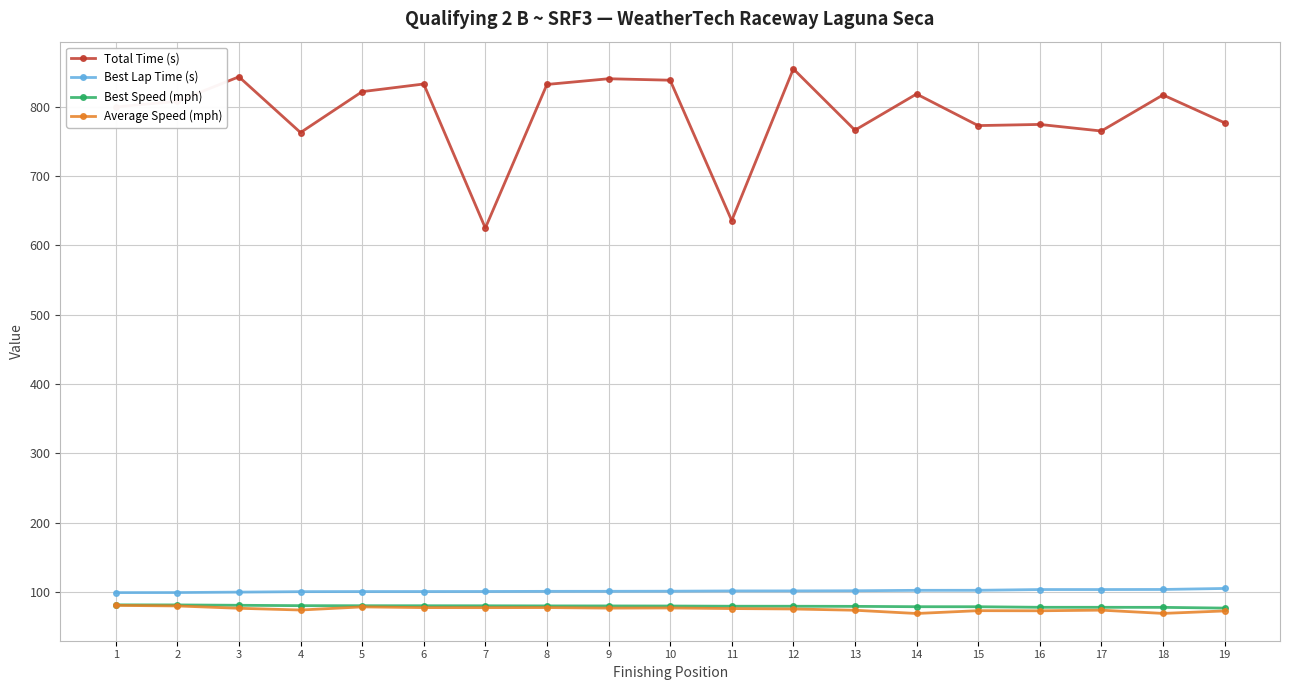

How many lines are shown in the chart?

4